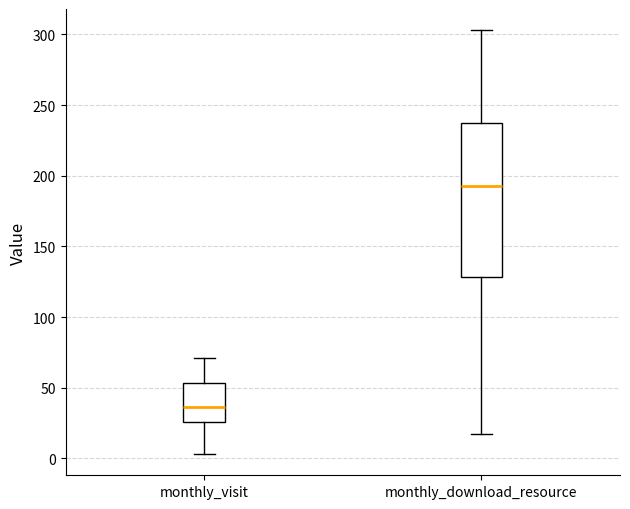

Which box is the tallest, from its lower edge to its upper edge?

monthly_download_resource